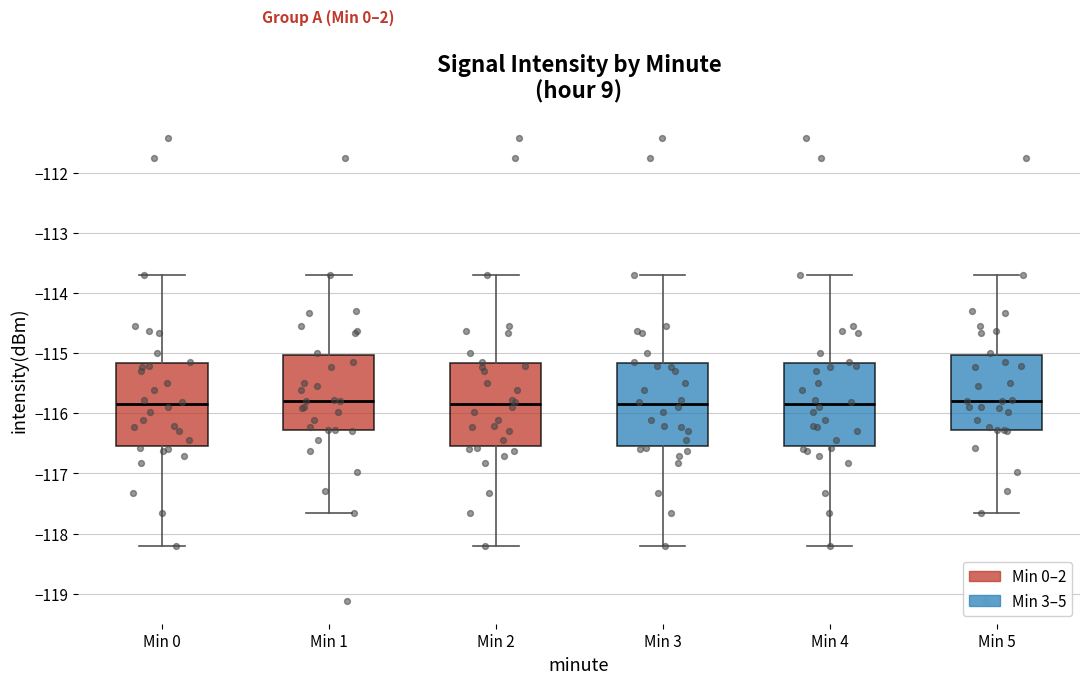

Where is the upper edge of the box for Min 1 on the y-axis? The values are not printed on the chart, so give them approximately, as read against the axis.

-115.0